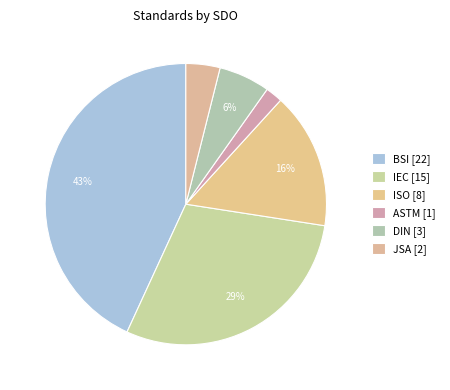

To the nearest percent, what percentage of the pie is ASTM?

2%